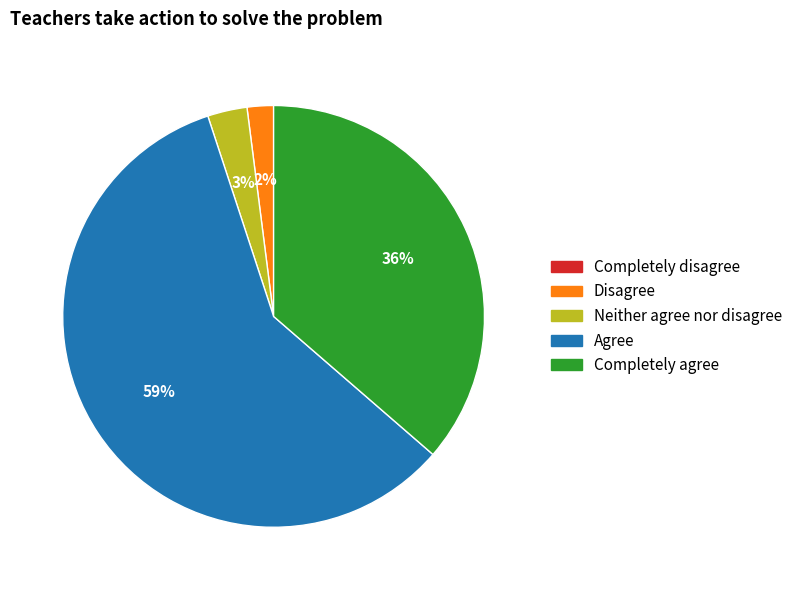

Is it true that Disagree is 2% of the pie?

True